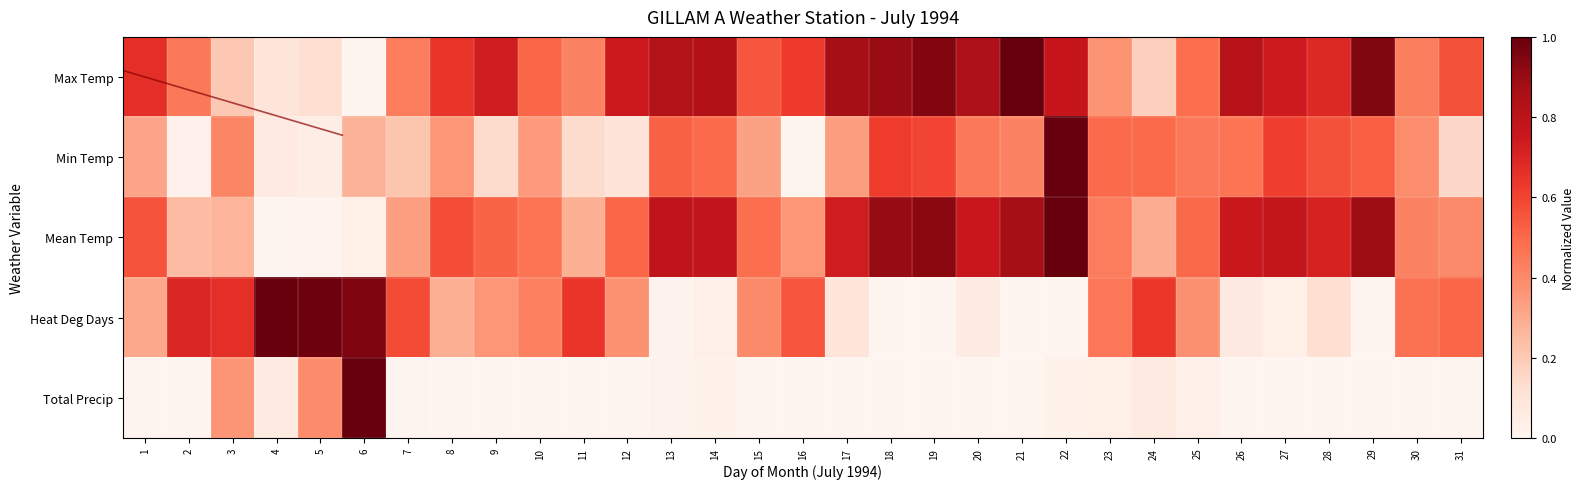

Which series has the largest total across all categories?

Max Temp